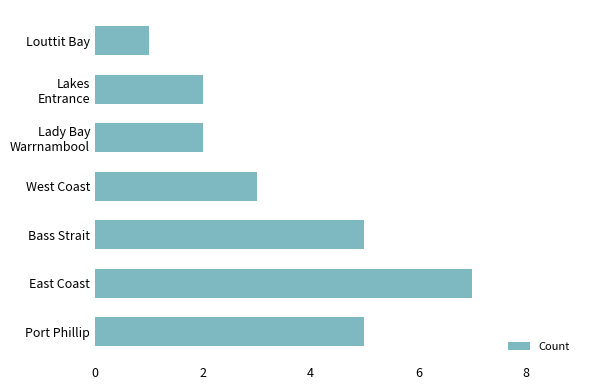

What is the difference between the second highest and minimum values?

4